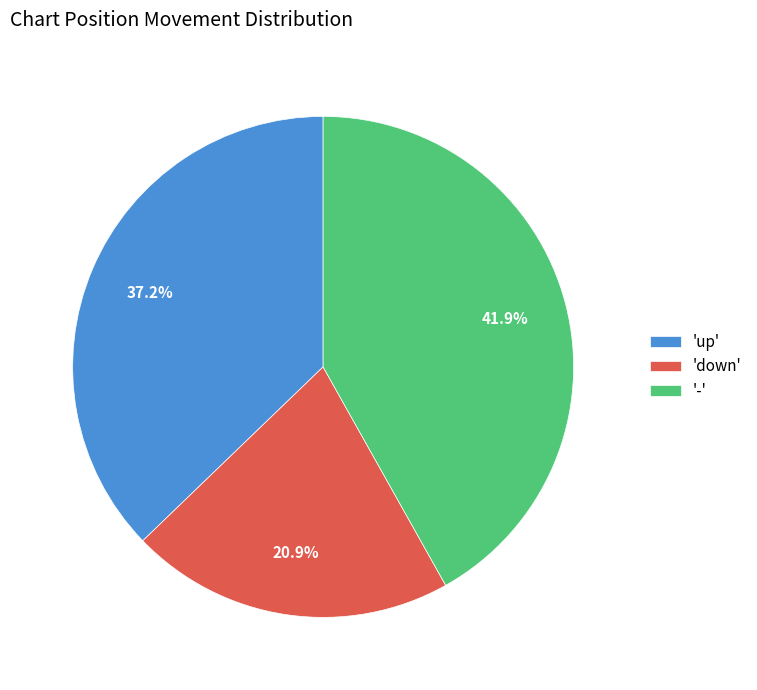

How many slices are in this pie chart?

3